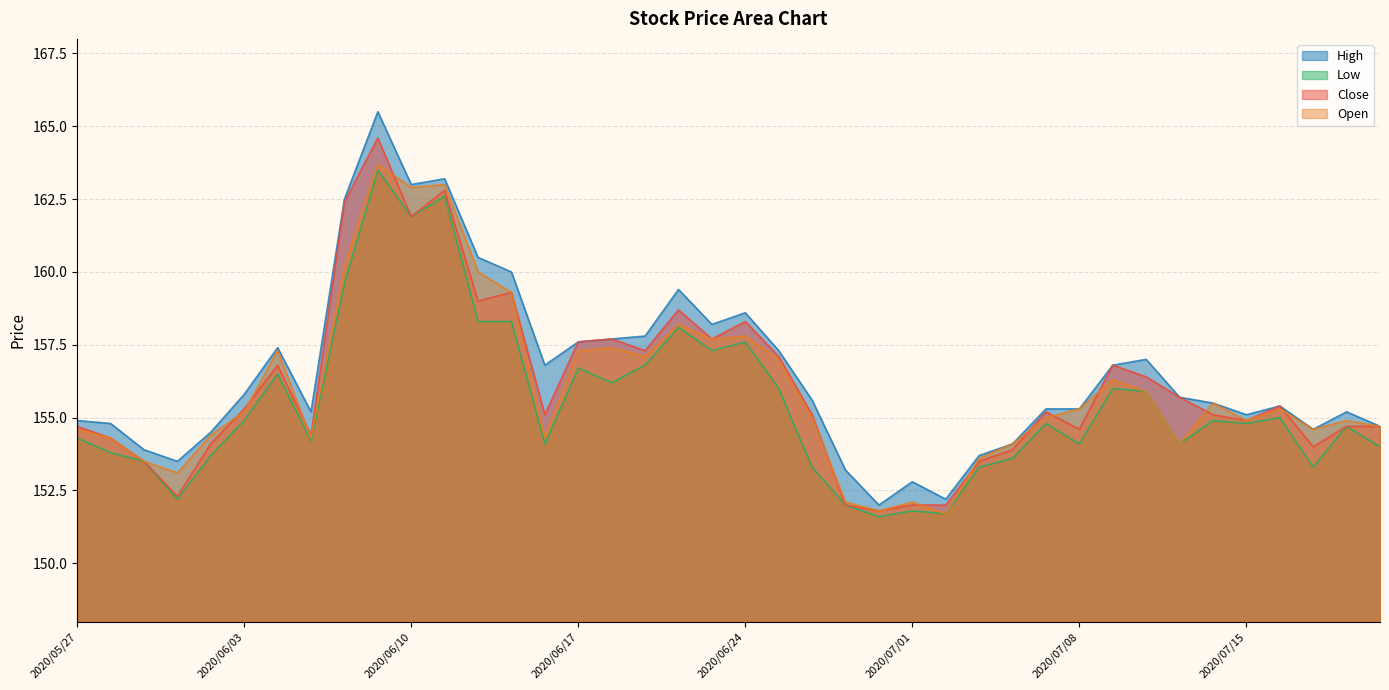

Does the chart display data point markers on the line(s)?

No